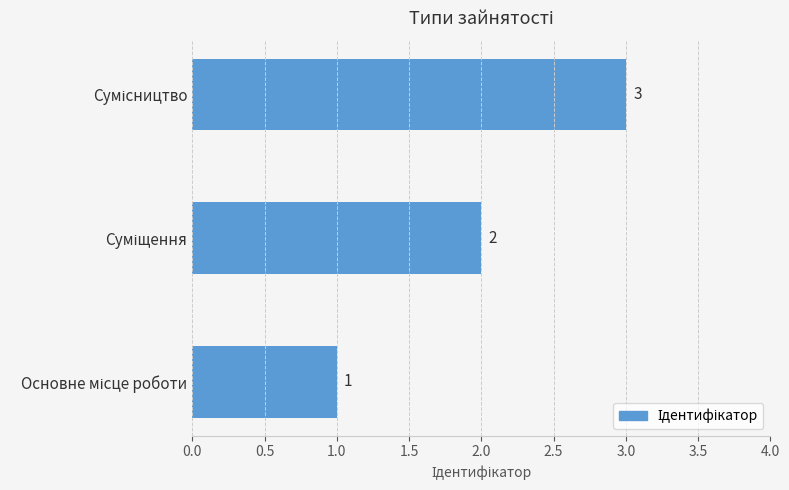

How many bars are there in total?

3